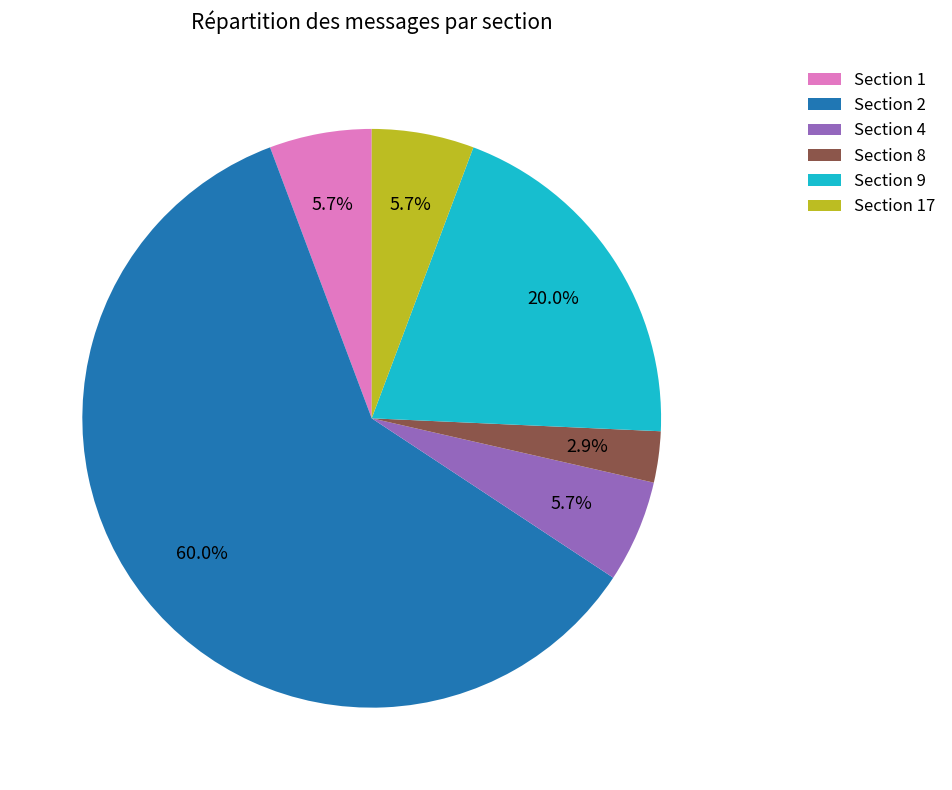

Does Section 8 represent more than half of the total?

No